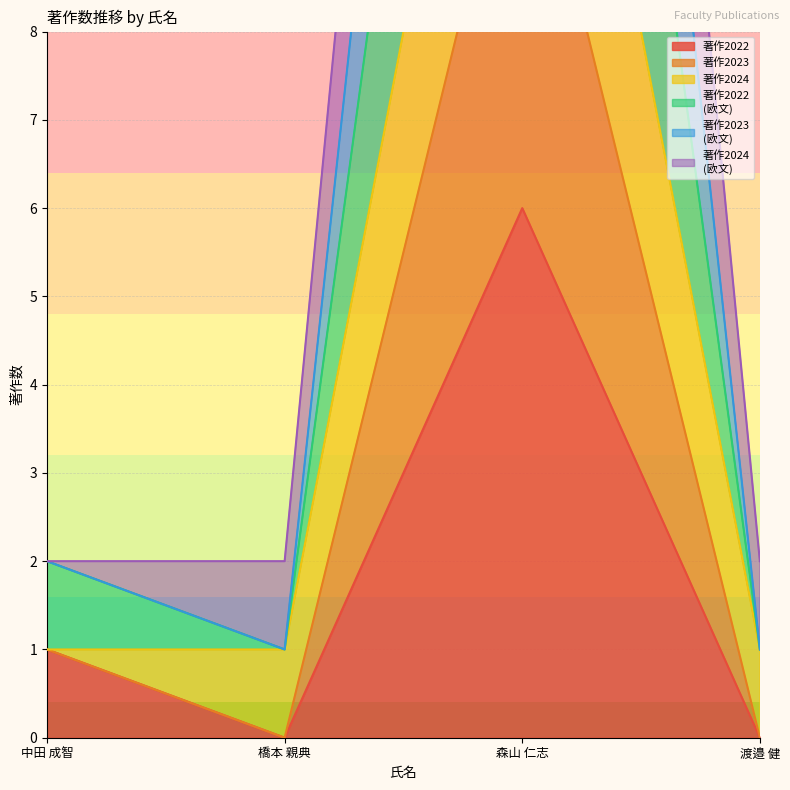

Between 中田 成智 and 森山 仁志, which series saw the biggest shift?

著作2023
(欧文)